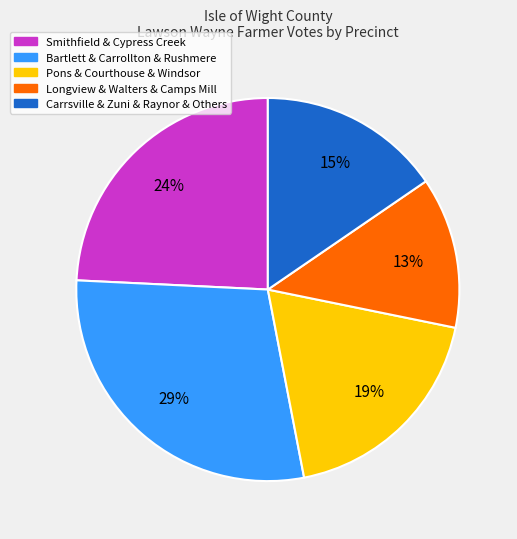

Is there a majority slice in this chart?

No